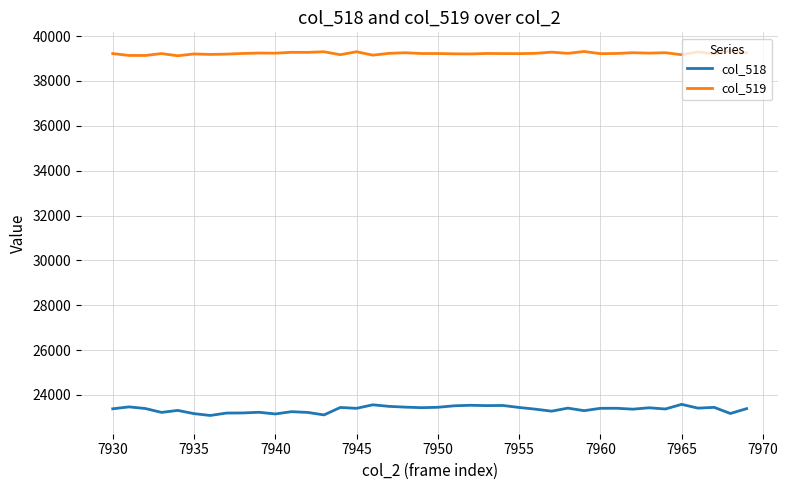

How many values in the col_518 series are below 23402?

20